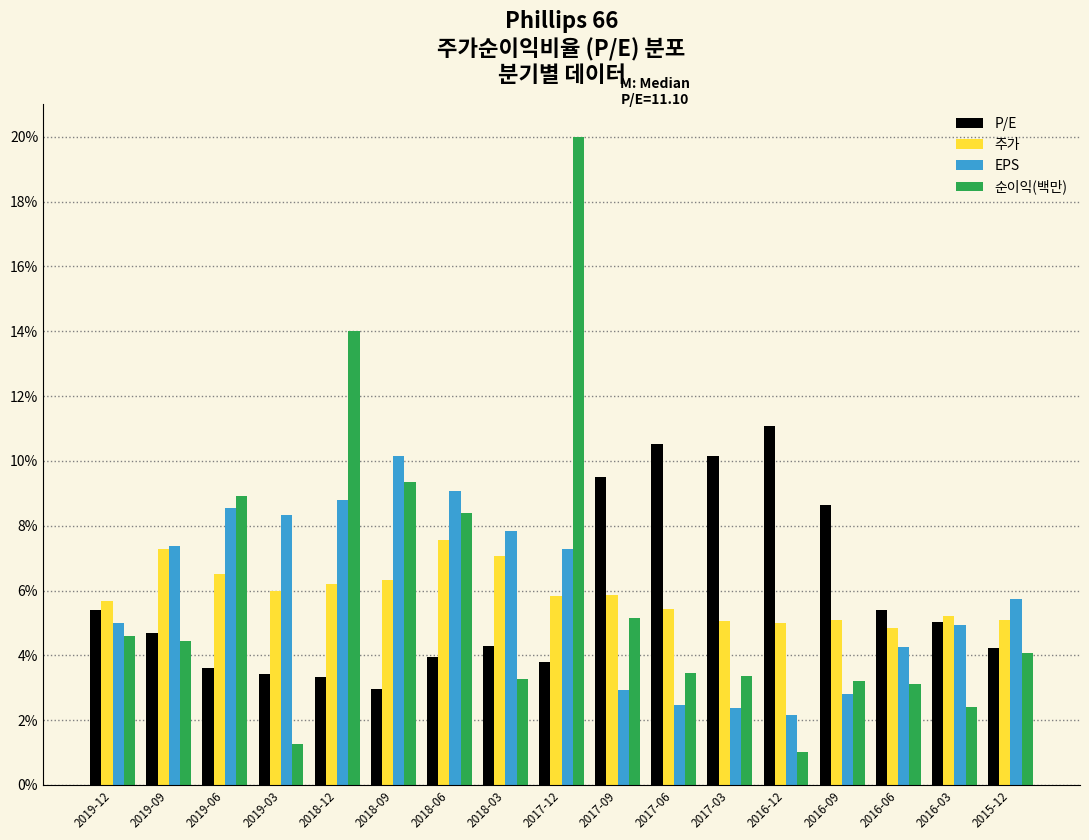

What is the sum of the P/E values at 2016-06 and 2017-09?

14.9